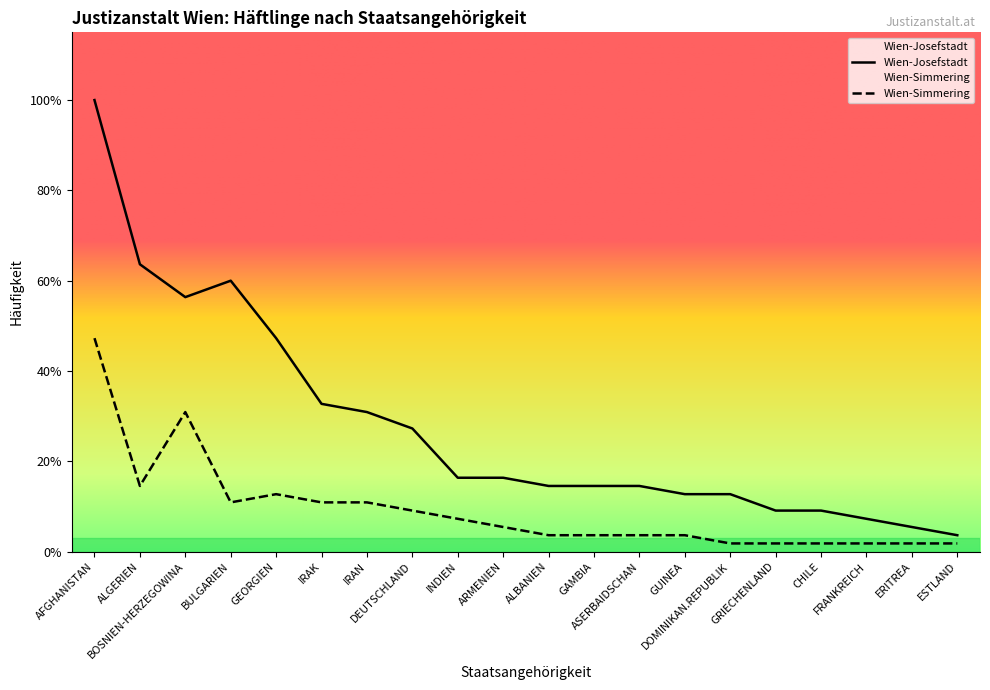

What position from the left is IRAN?

7